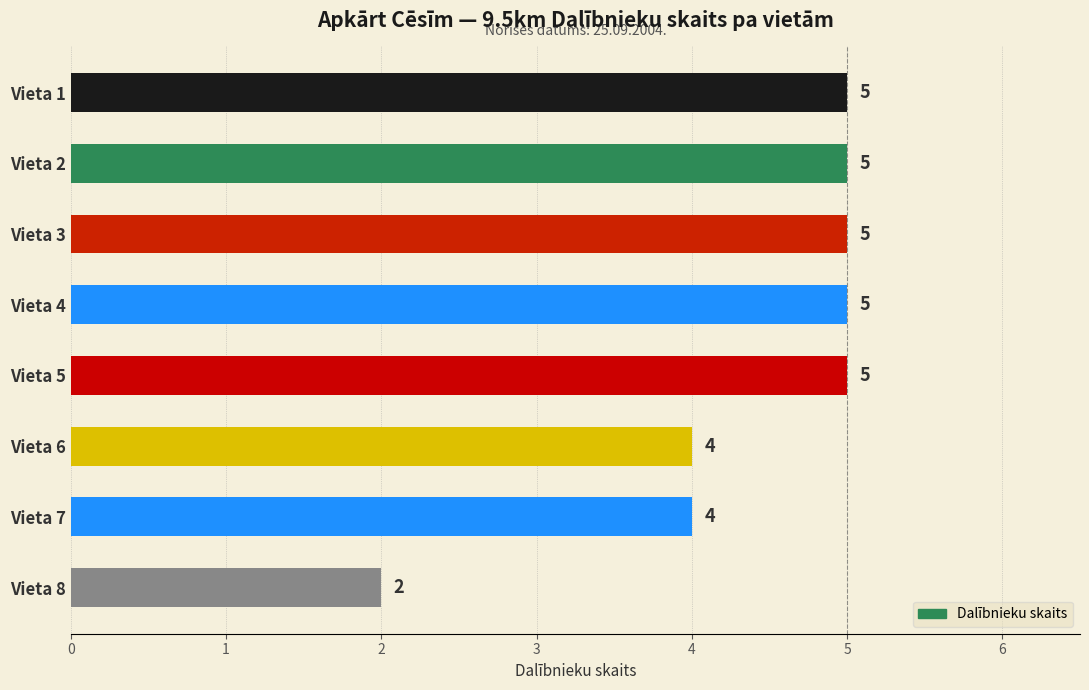

What is the maximum value shown in the chart?

5